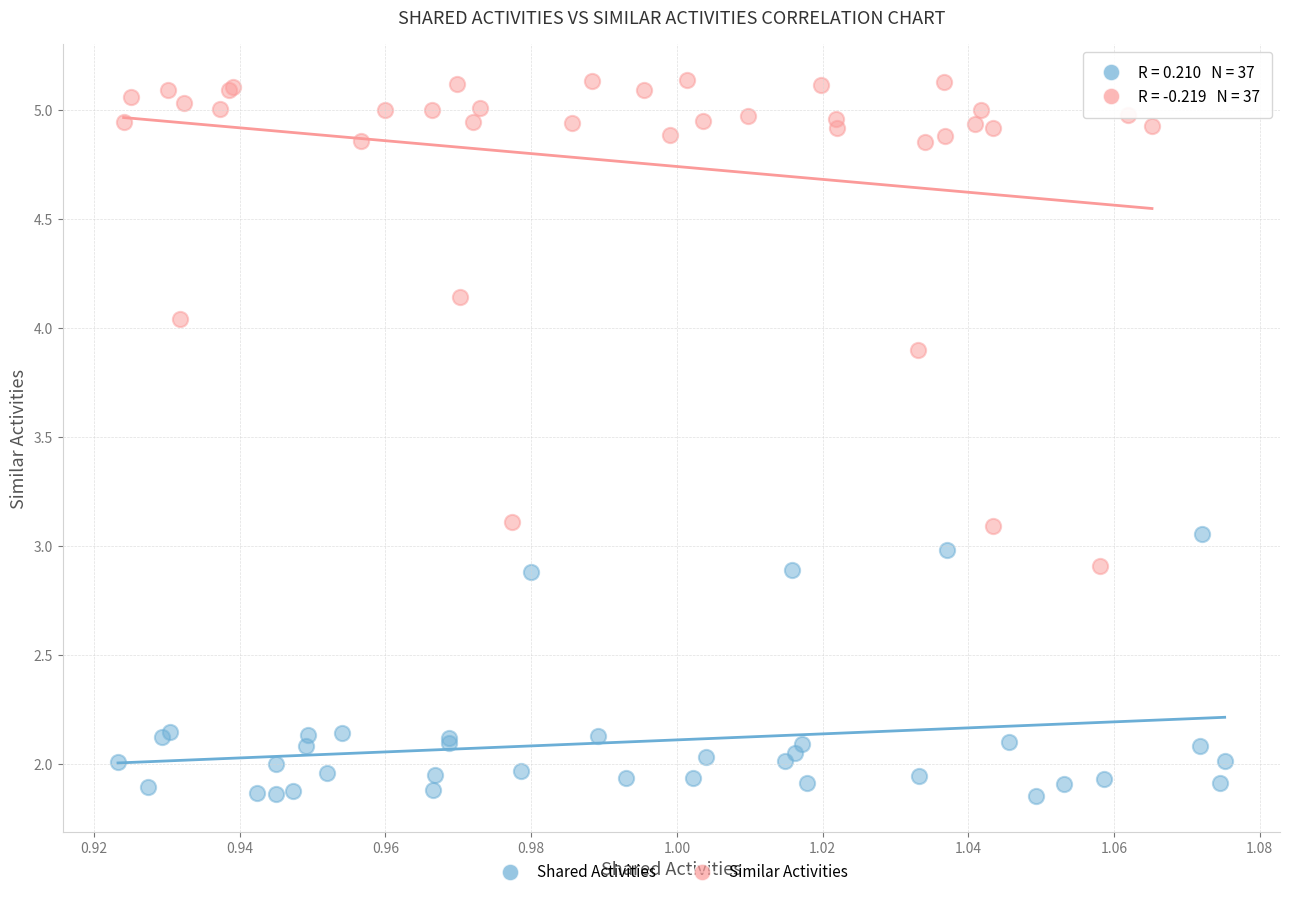

What are all the series names shown in the legend?

Shared Activities, Similar Activities